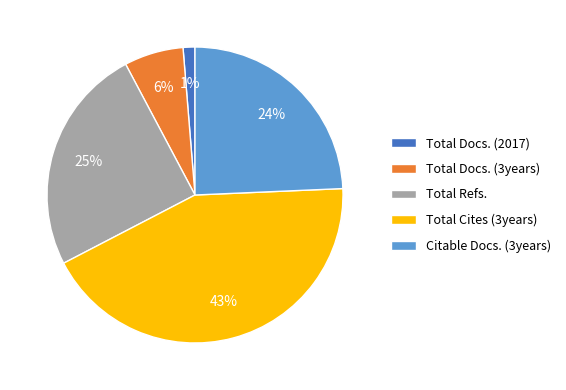

How many segments does this pie chart have?

5